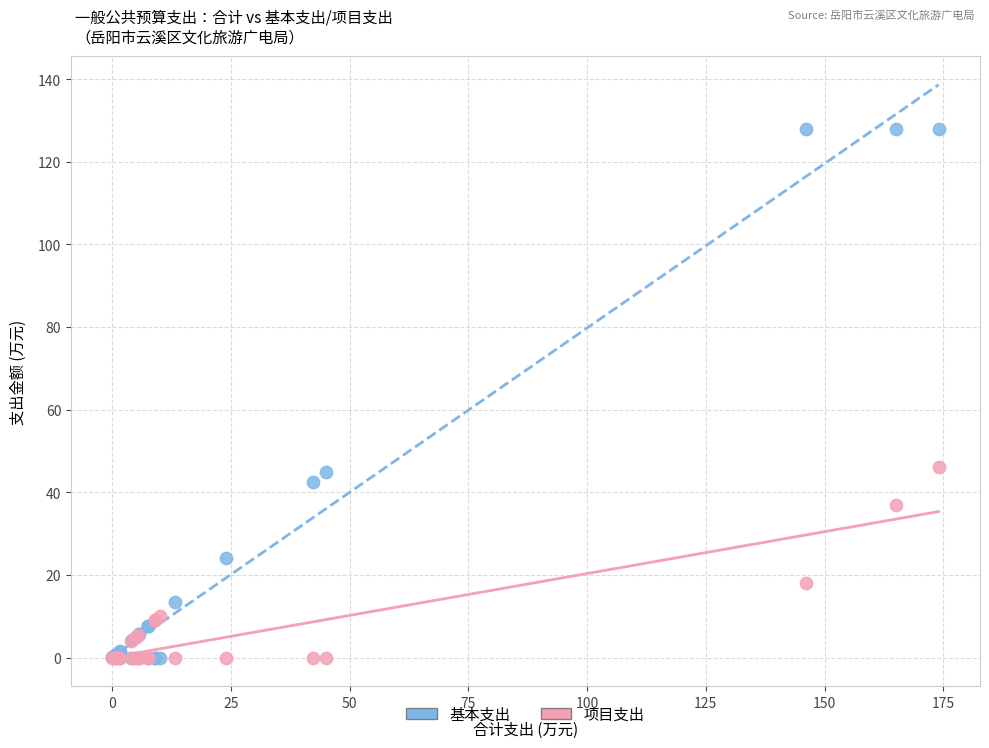

Which series reaches the maximum Y coordinate?

基本支出